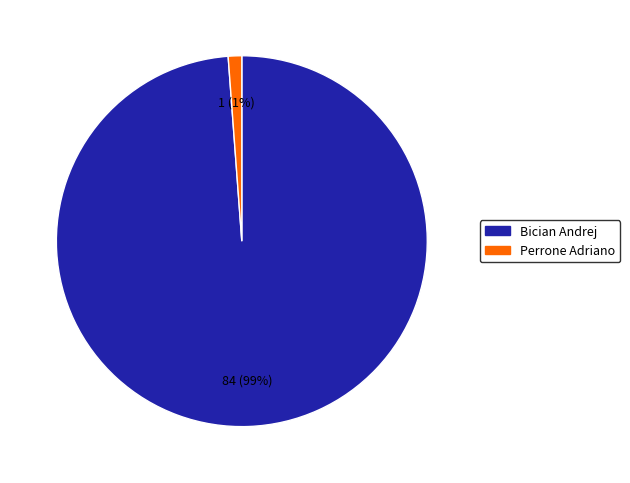

Is Bician Andrej the majority of the pie?

Yes